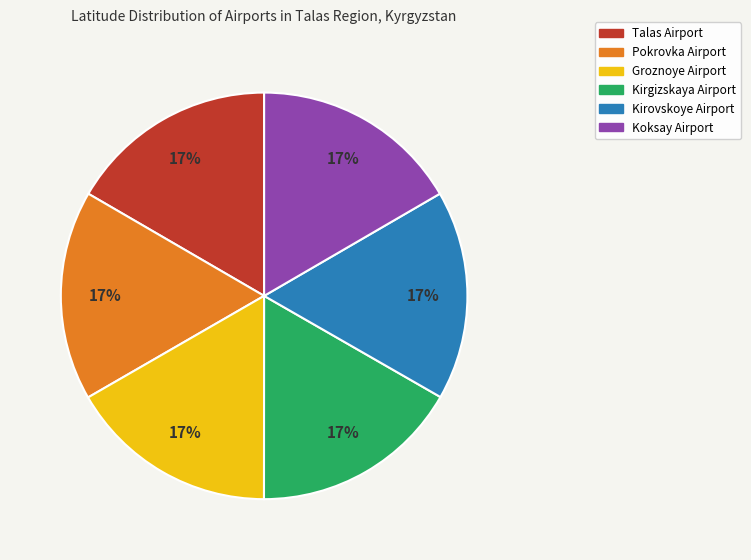

What percentage is the Talas Airport slice, to the nearest percent?

17%